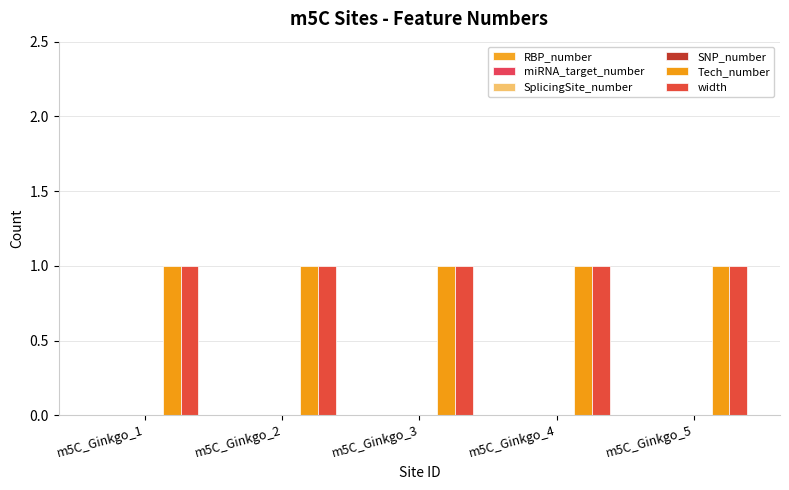

What is the total value across all series at m5C_Ginkgo_5?

2